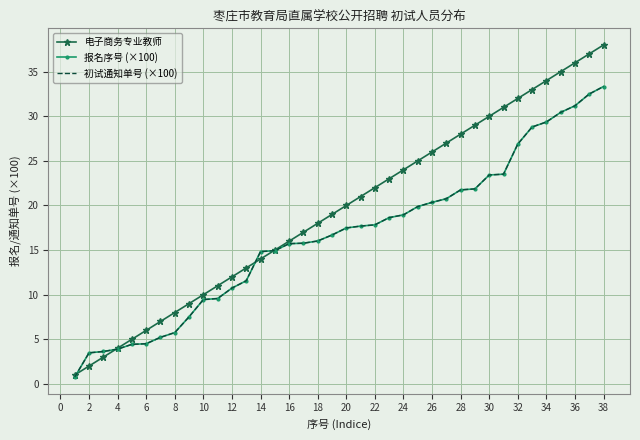

List the series in order of their peak value, lowest first.

报名序号 (×100), 初试通知单号 (×100), 电子商务专业教师